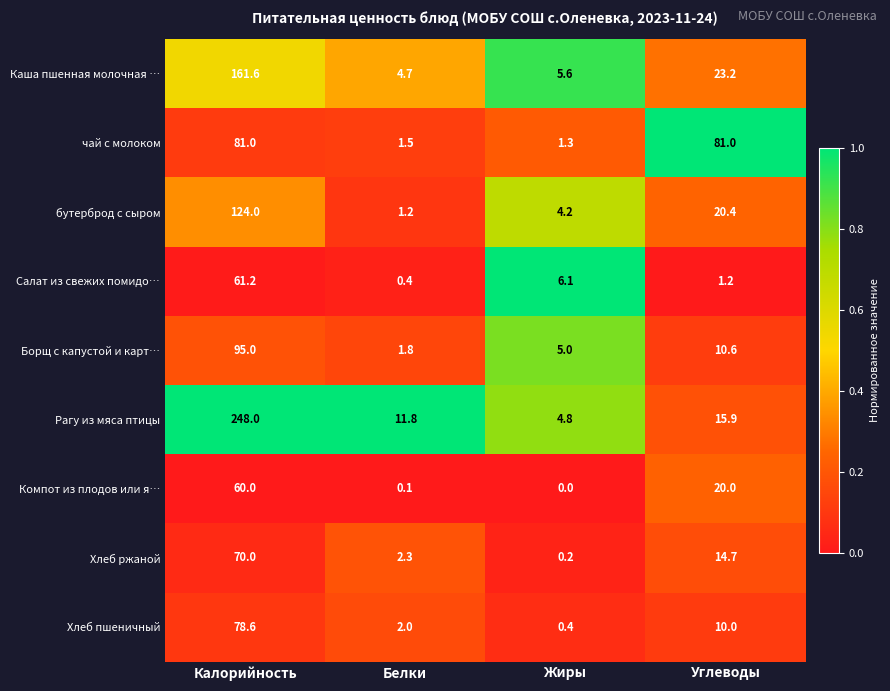

What is the total value across all series at Жиры?

27.6